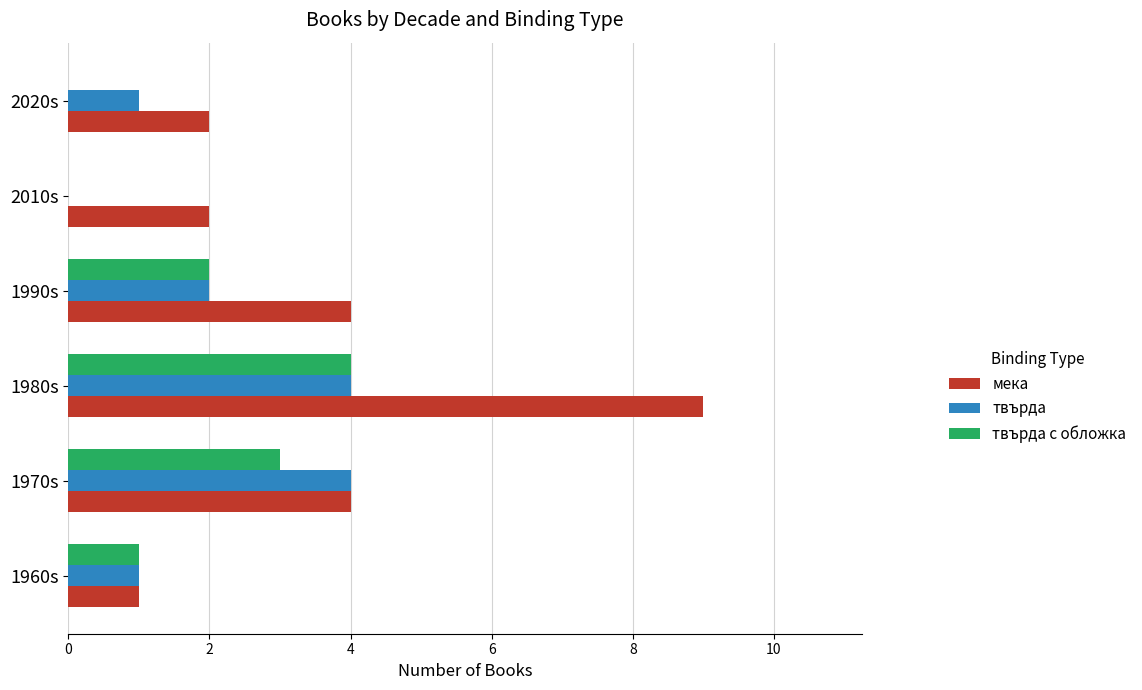

What is the sum of the мека values at 1960s and 1990s?

5